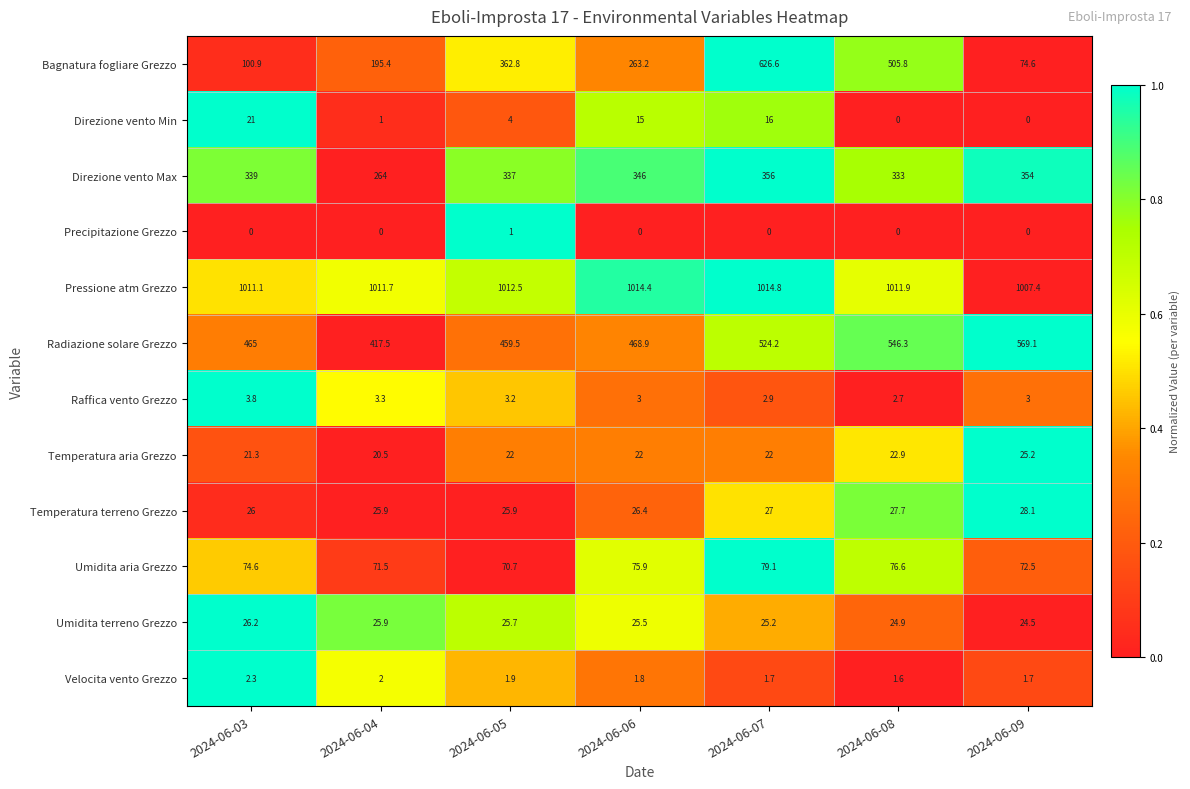

At how many categories does at least one series exceed 203?

7